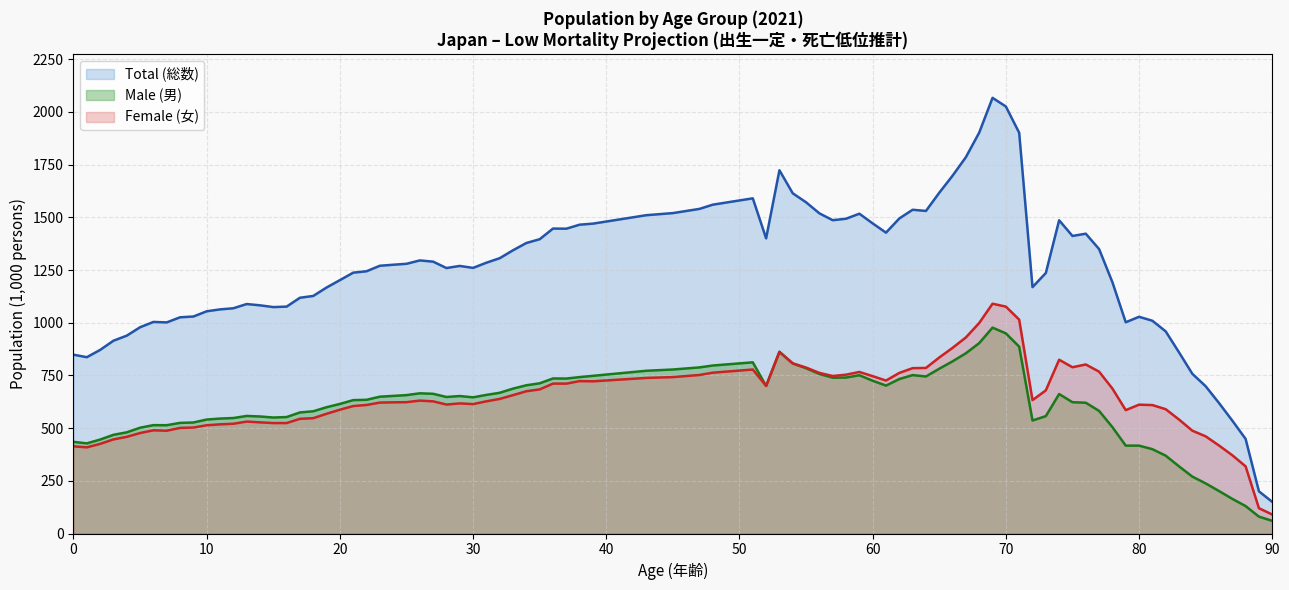

True or false: Total (総数) and Male (男) cross at least once.

False